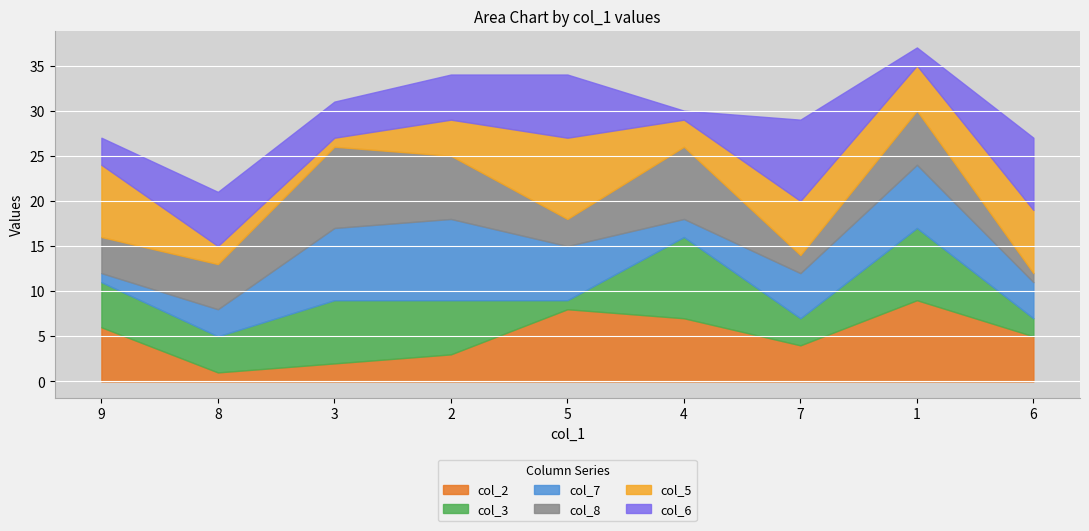

What is the total value across all series at 2?

34